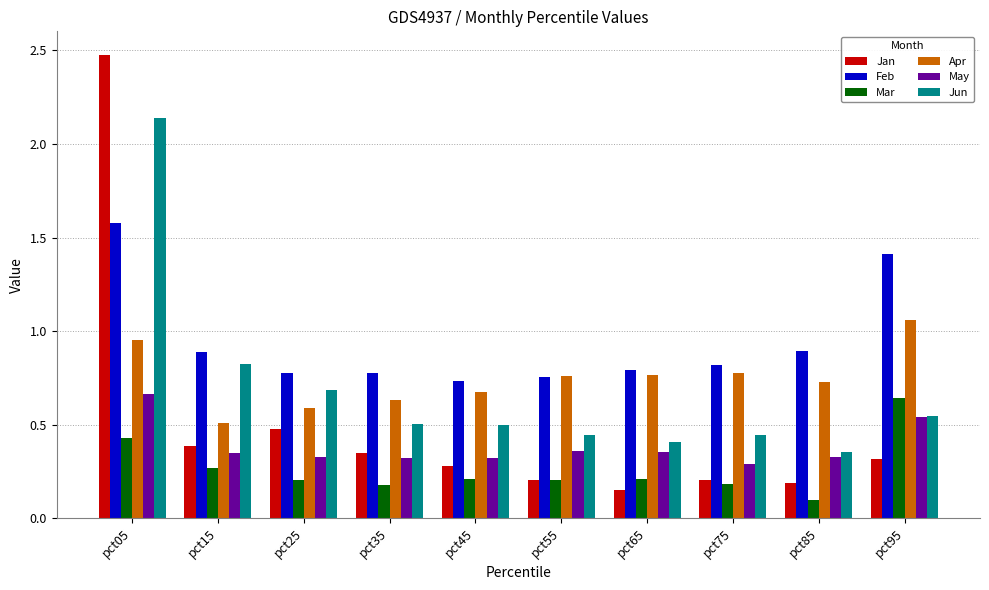

How many Mar values are between 0 and 1?

10